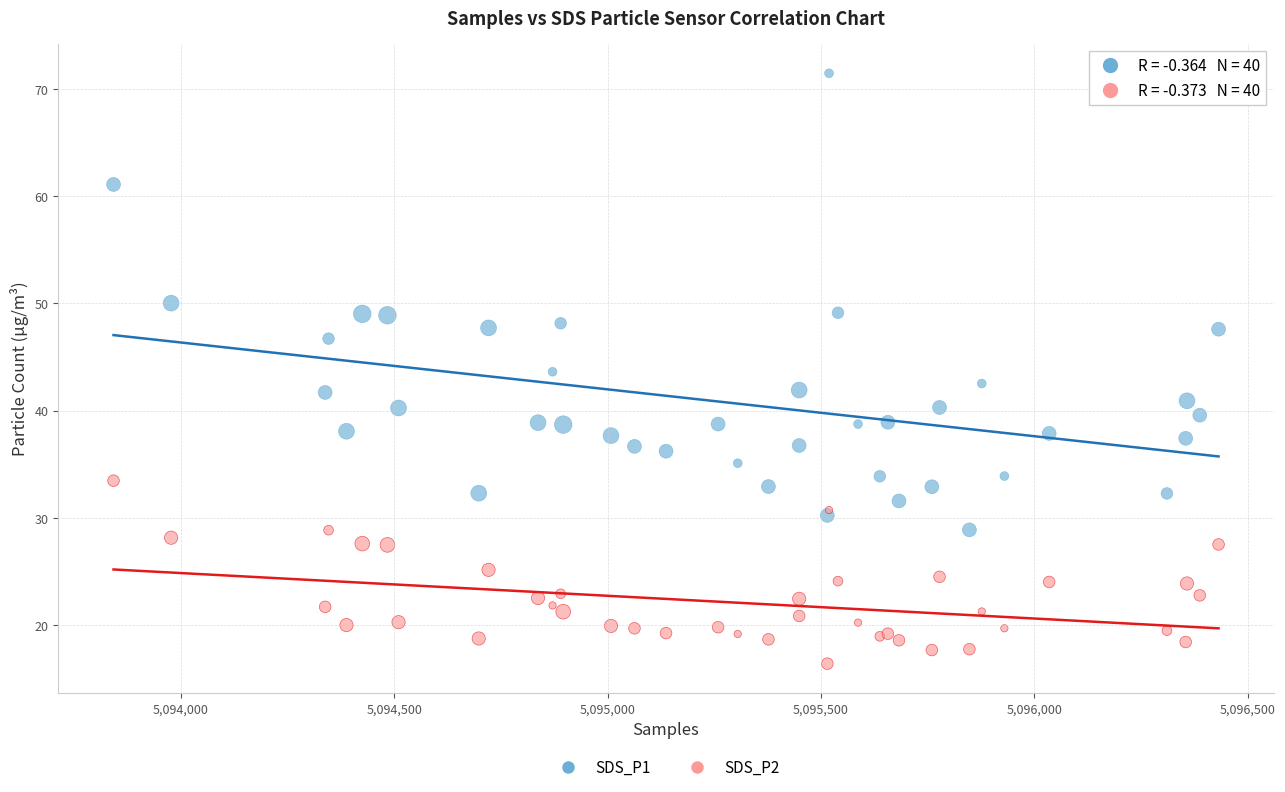

Which series contains the lowest Y value?

SDS_P2